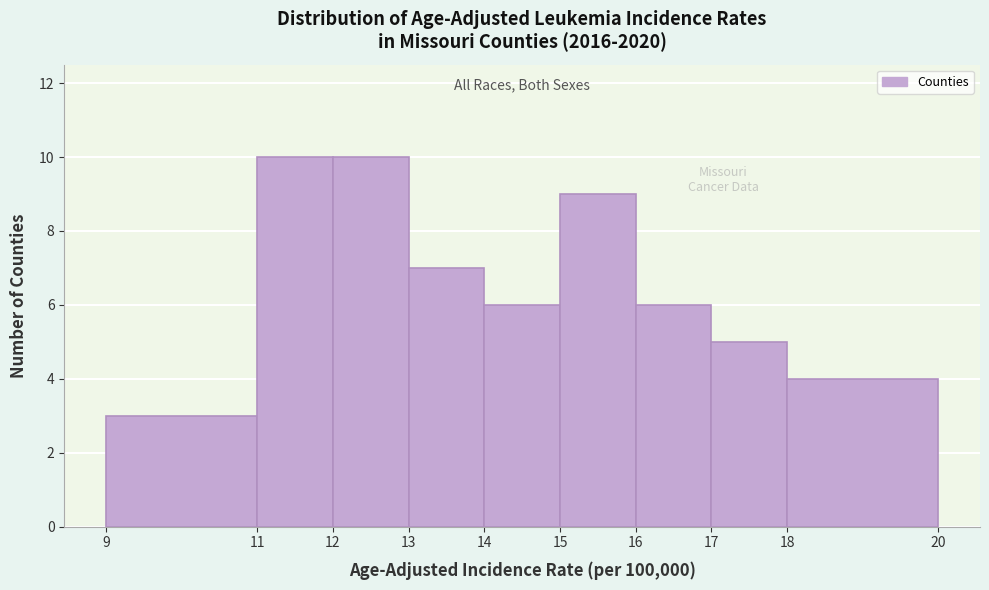

What is the height of the bar covering 18 to 20 on the x-axis? The values are not printed on the chart, so give them approximately, as read against the axis.

4